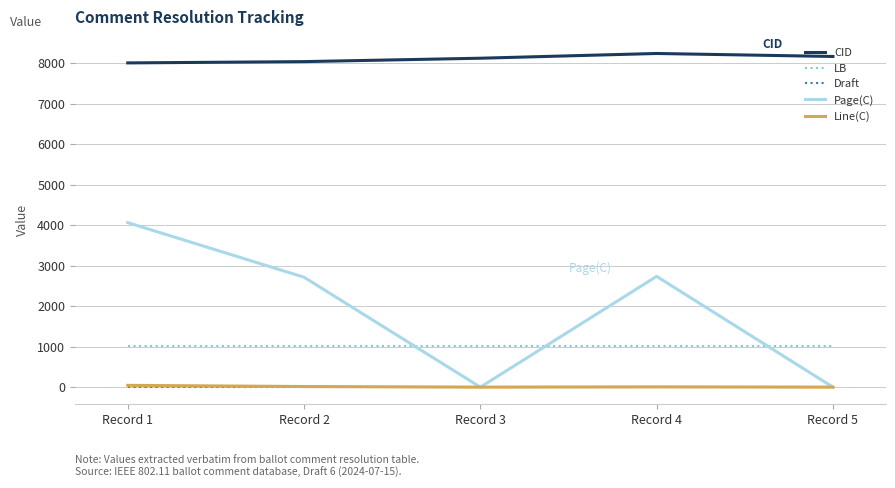

Is the value of Draft at Record 2 greater than the value of CID at Record 3?

No